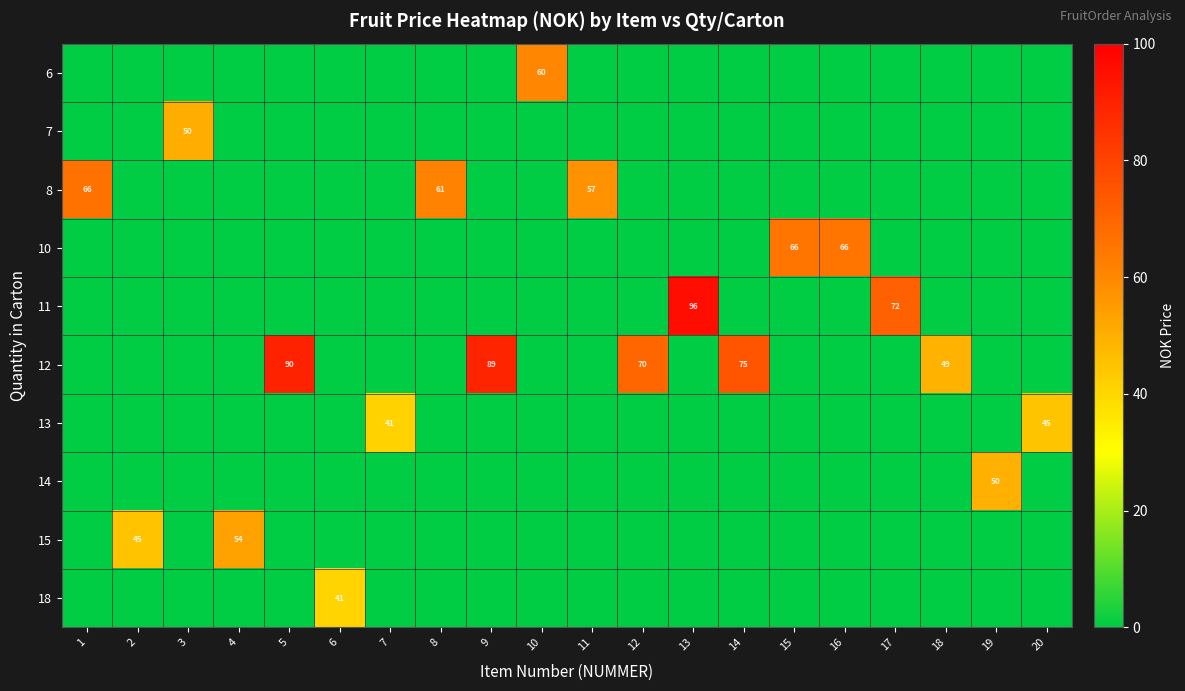

The value of row_4 at 15 is 0.0. True or false?

True